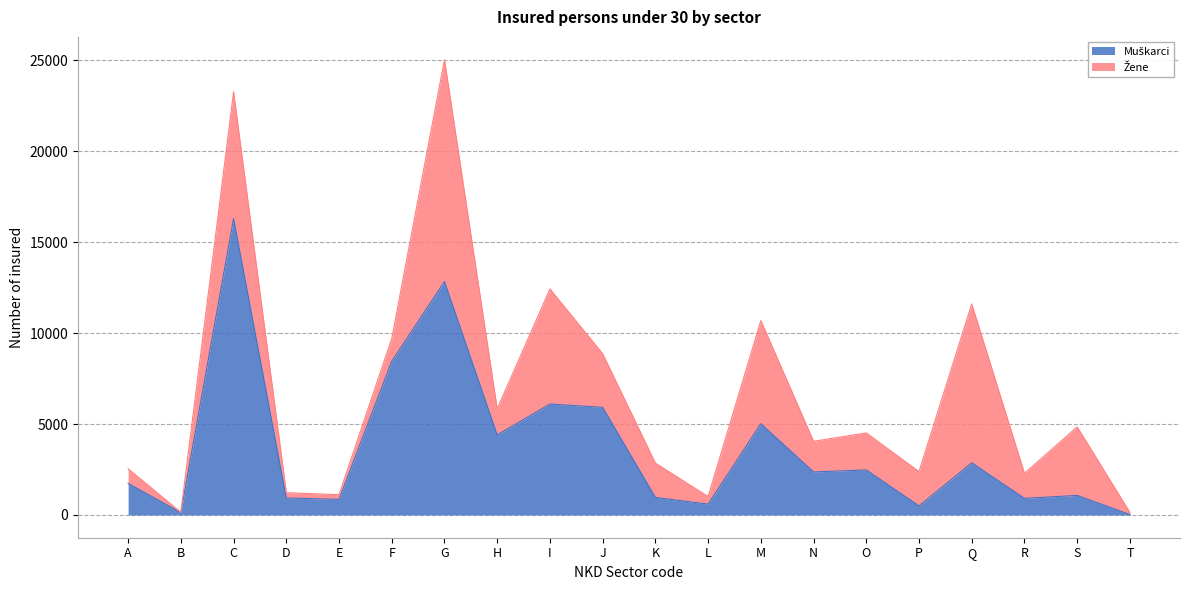

What is the difference between the maximum and minimum values?

16285